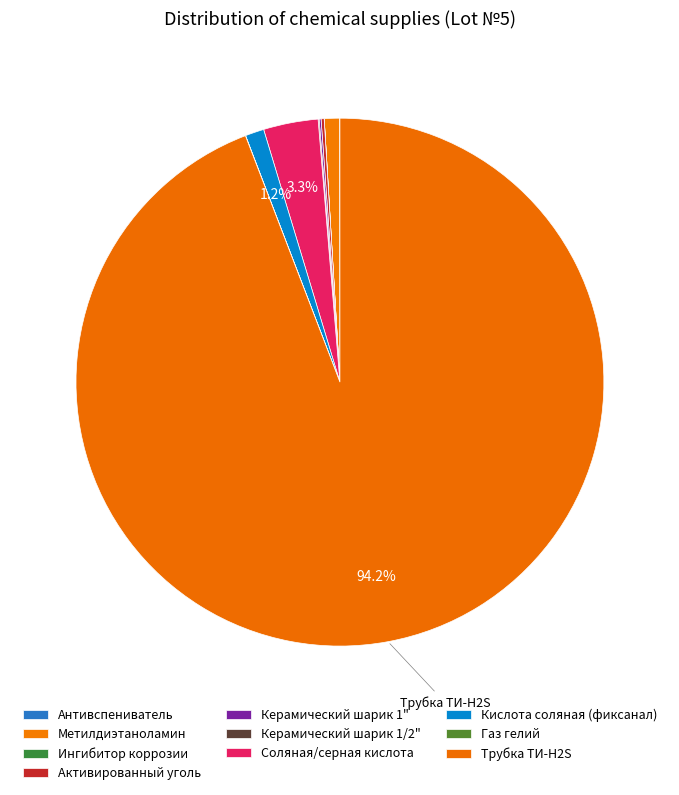

True or false: Ингибитор коррозии accounts for 0% of the total.

True